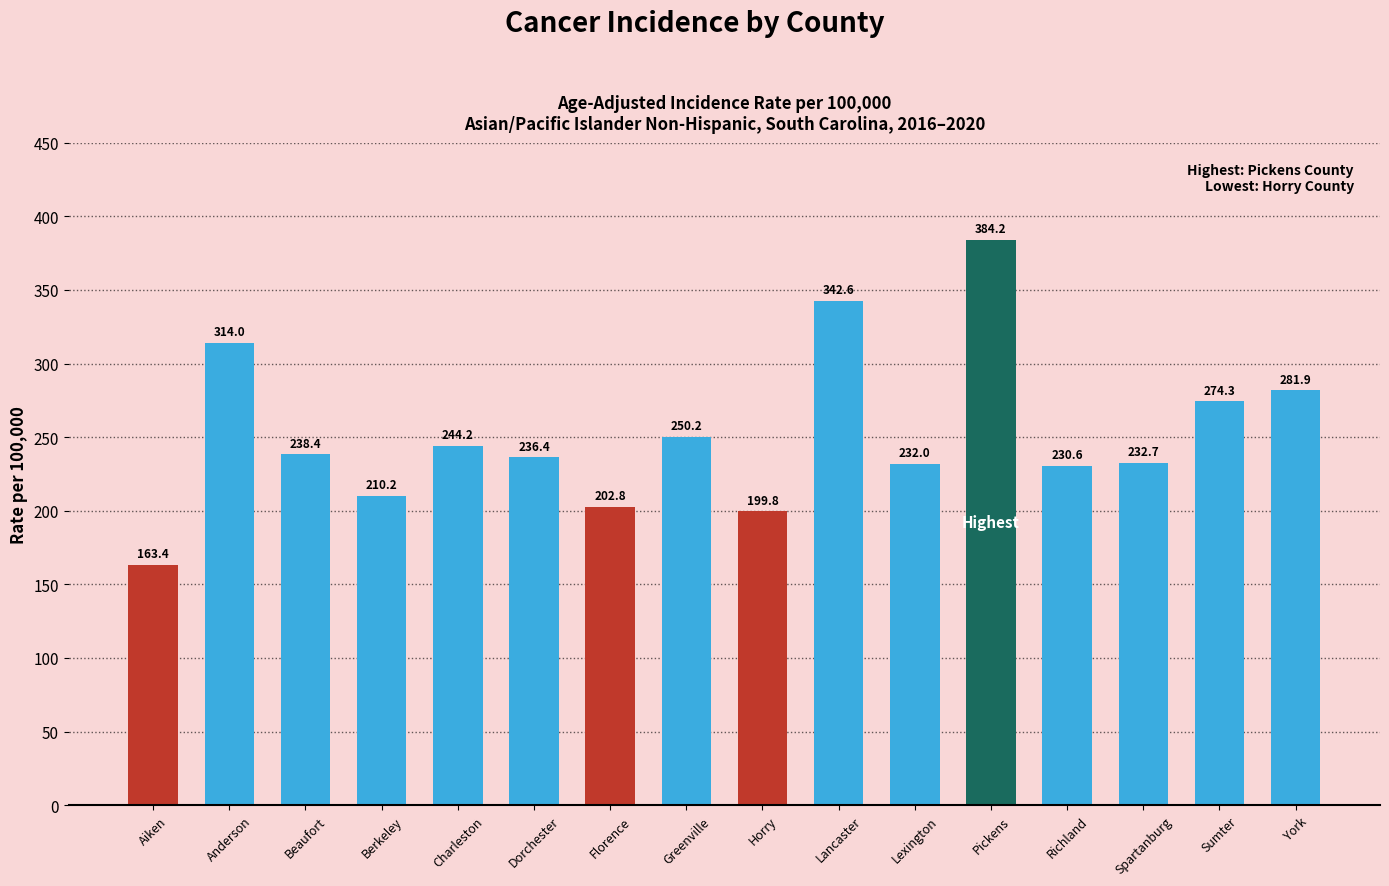

What is the greatest value displayed?

384.2